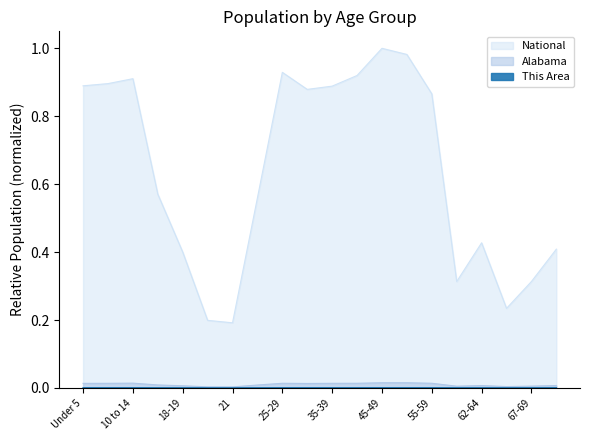

What is the maximum value for National?

1.0